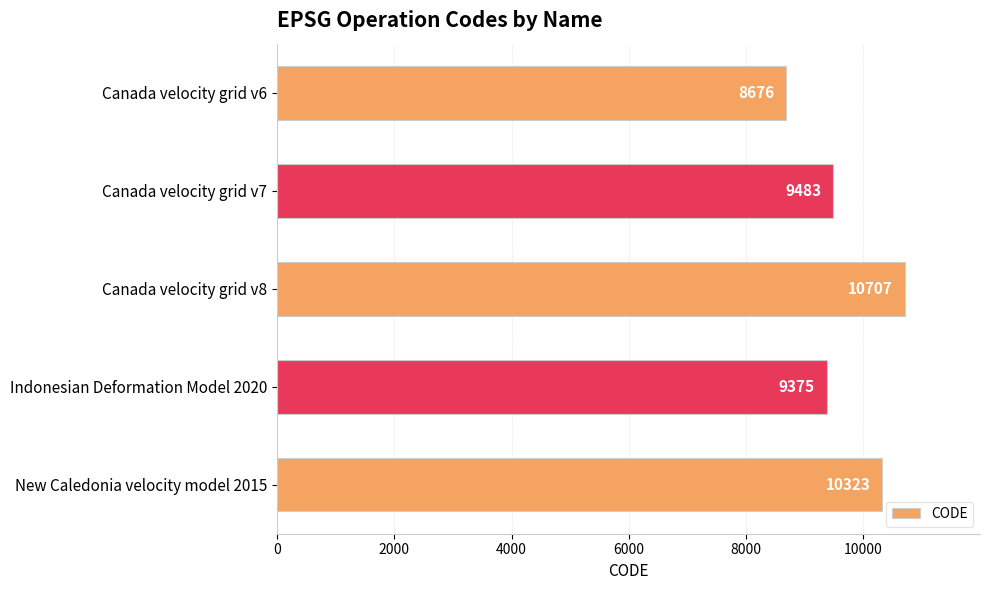

List the labels in order of value, largest first.

Canada velocity grid v8, New Caledonia velocity model 2015, Canada velocity grid v7, Indonesian Deformation Model 2020, Canada velocity grid v6